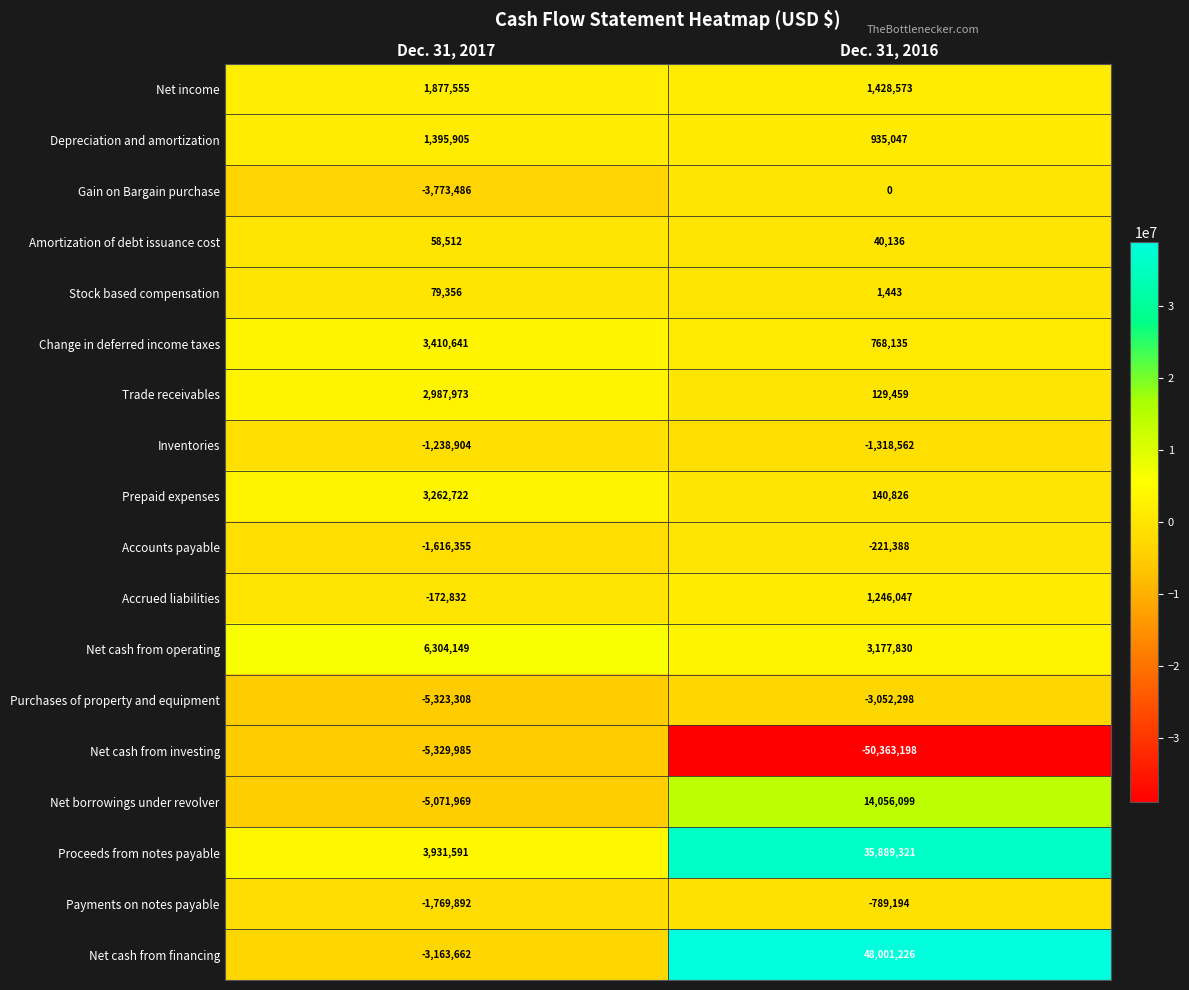

What is the maximum value shown in the chart?

48001226